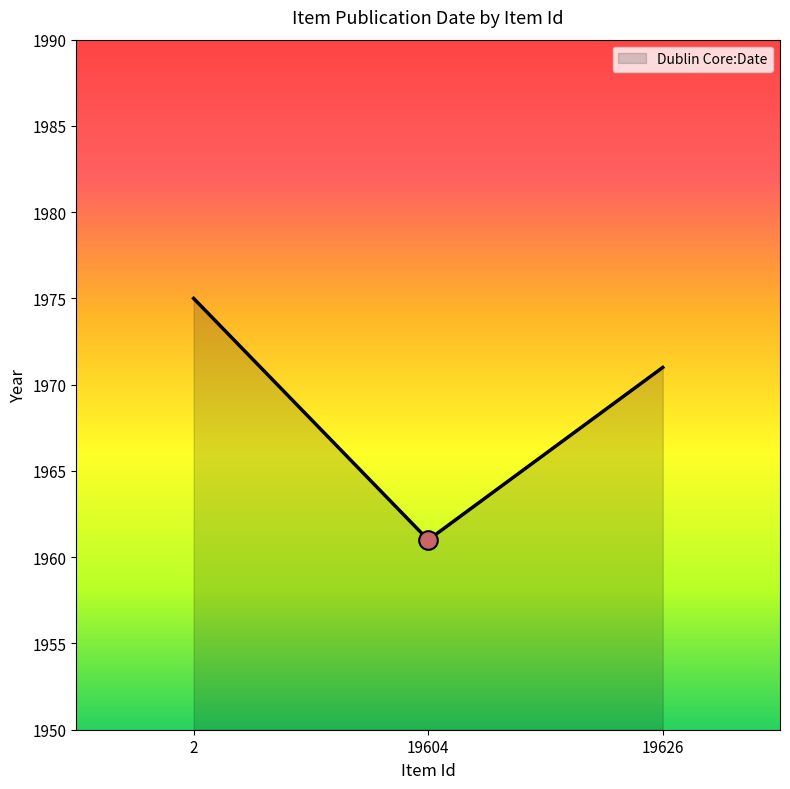

Between 19626 and 19604, which is larger?

19626